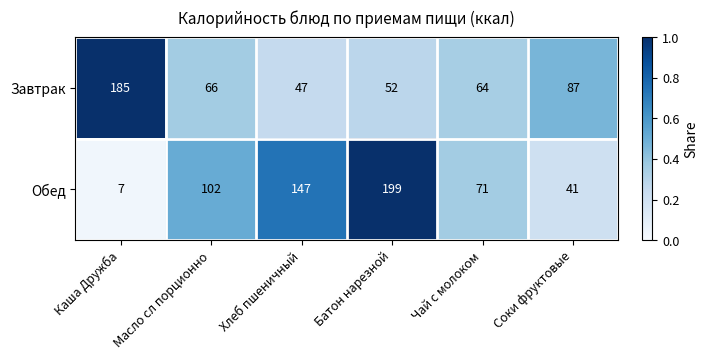

Rank the series at Хлеб пшеничный from highest to lowest value.

Обед, Завтрак